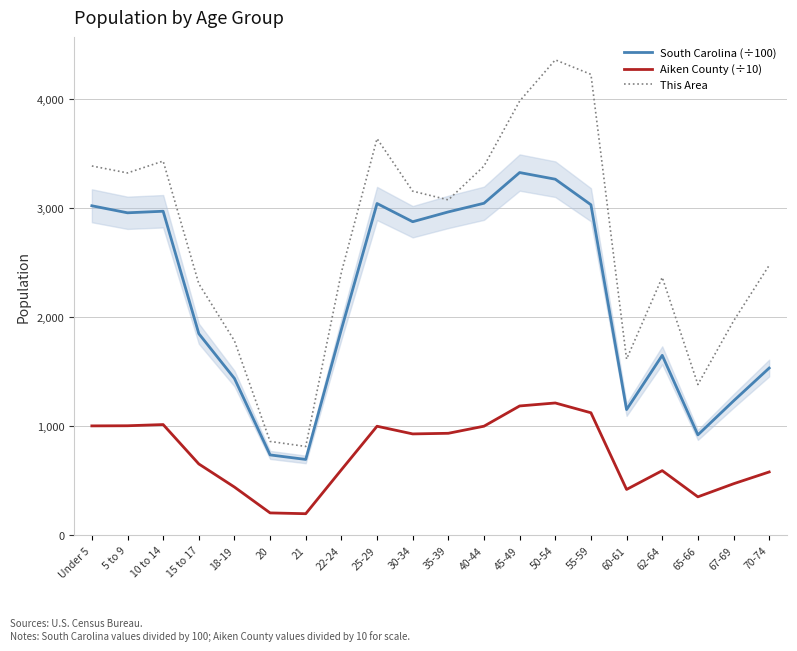

At which label does Aiken County (÷10) reach its minimum?

21